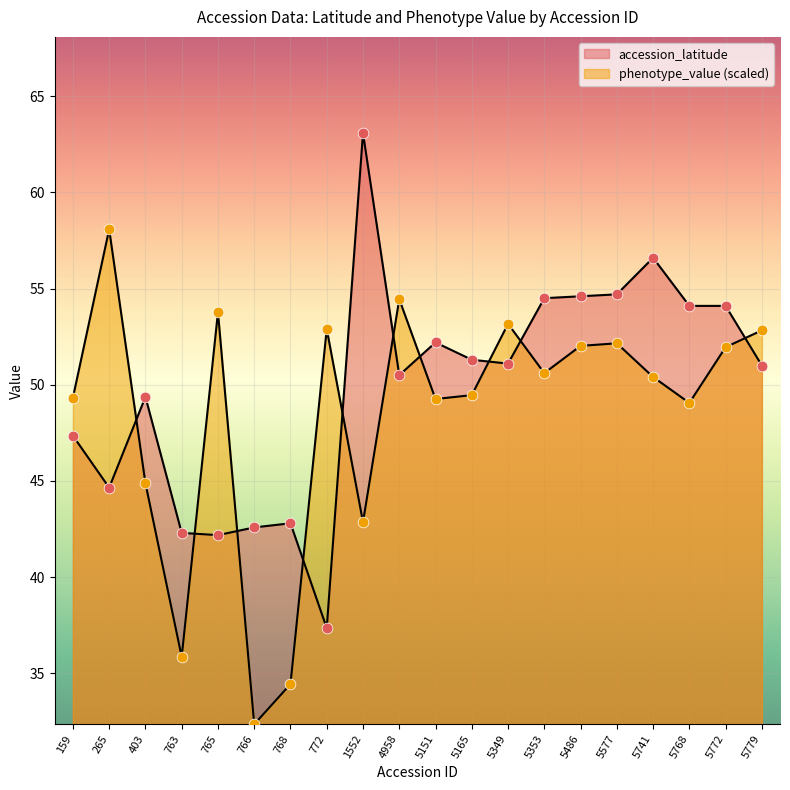

Which series contains the lowest Y value?

phenotype_value